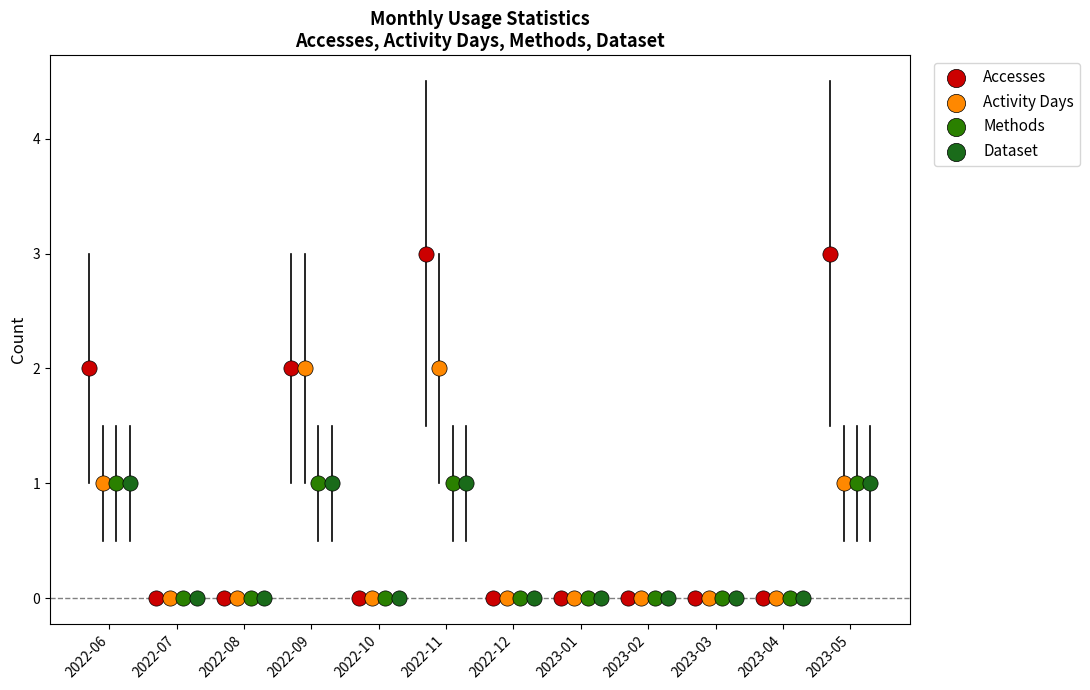

Which series contains the highest Y value?

Accesses